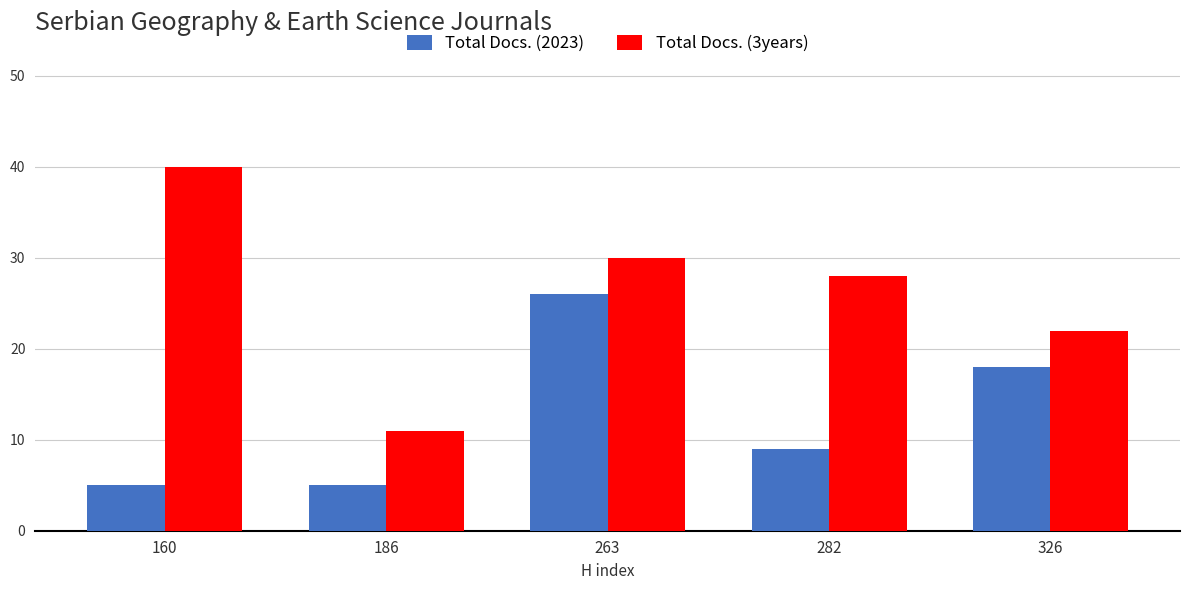

Read the Total Docs. (3years) value at 326.

22